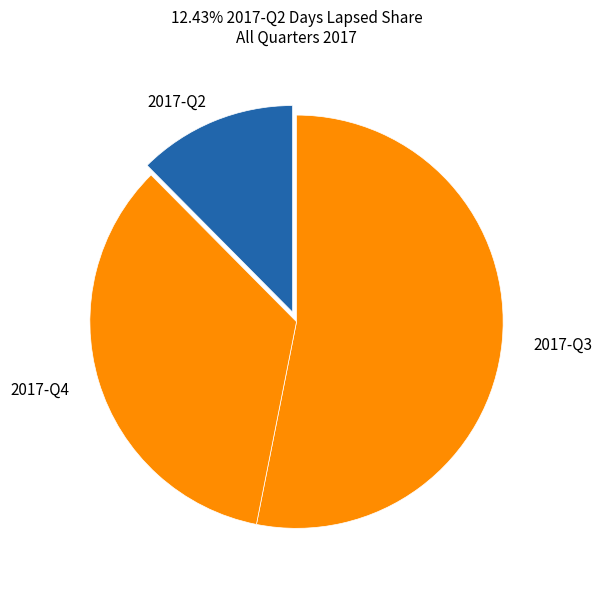

Count the number of slices in the pie.

3